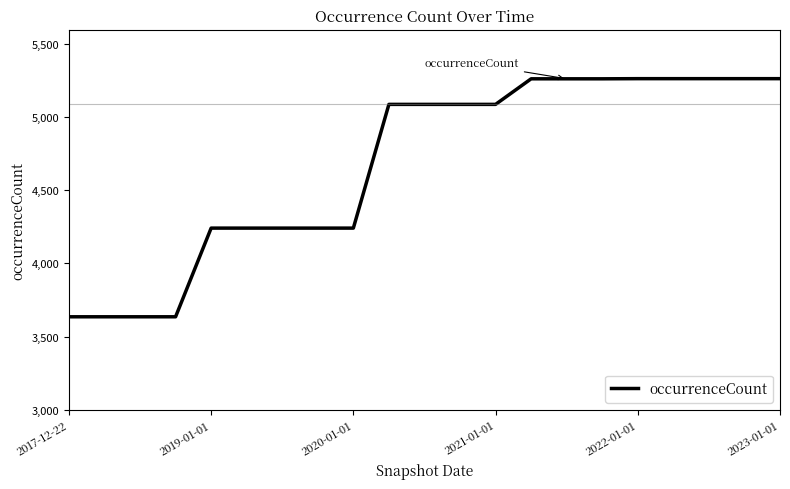

What is the difference between the maximum and minimum values?

1630